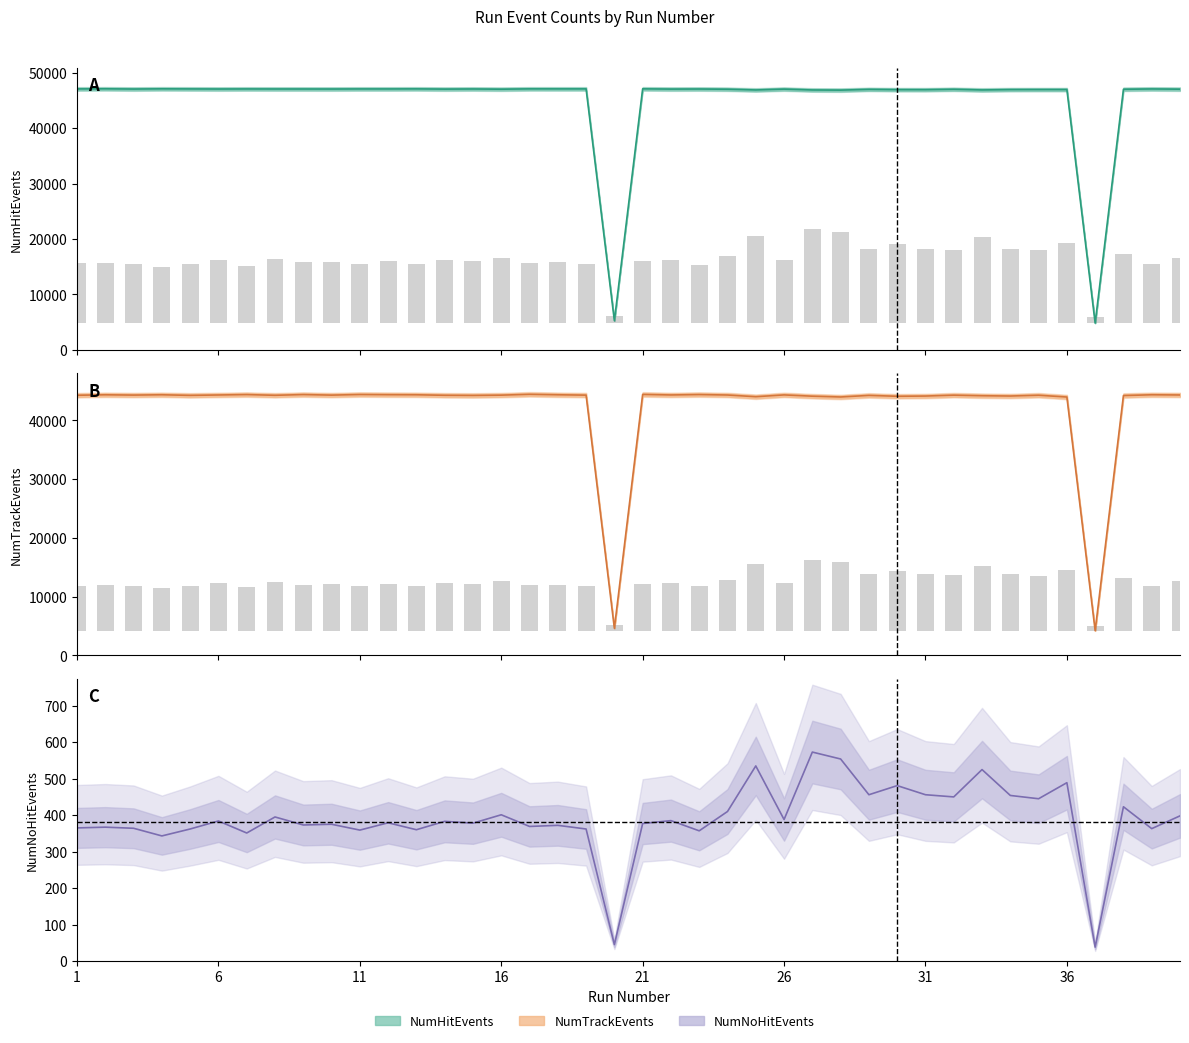

Rank the series at 6 from highest to lowest value.

NumHitEvents, NumTrackEvents, NumNoHitEvents